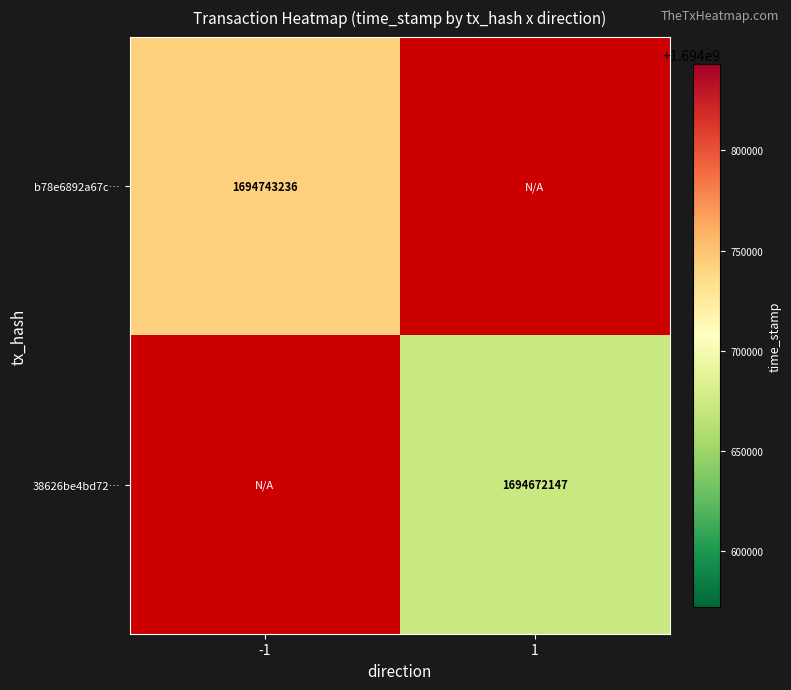

Is the value of 38626be4bd72… at 1 greater than the value of b78e6892a67c… at -1?

No